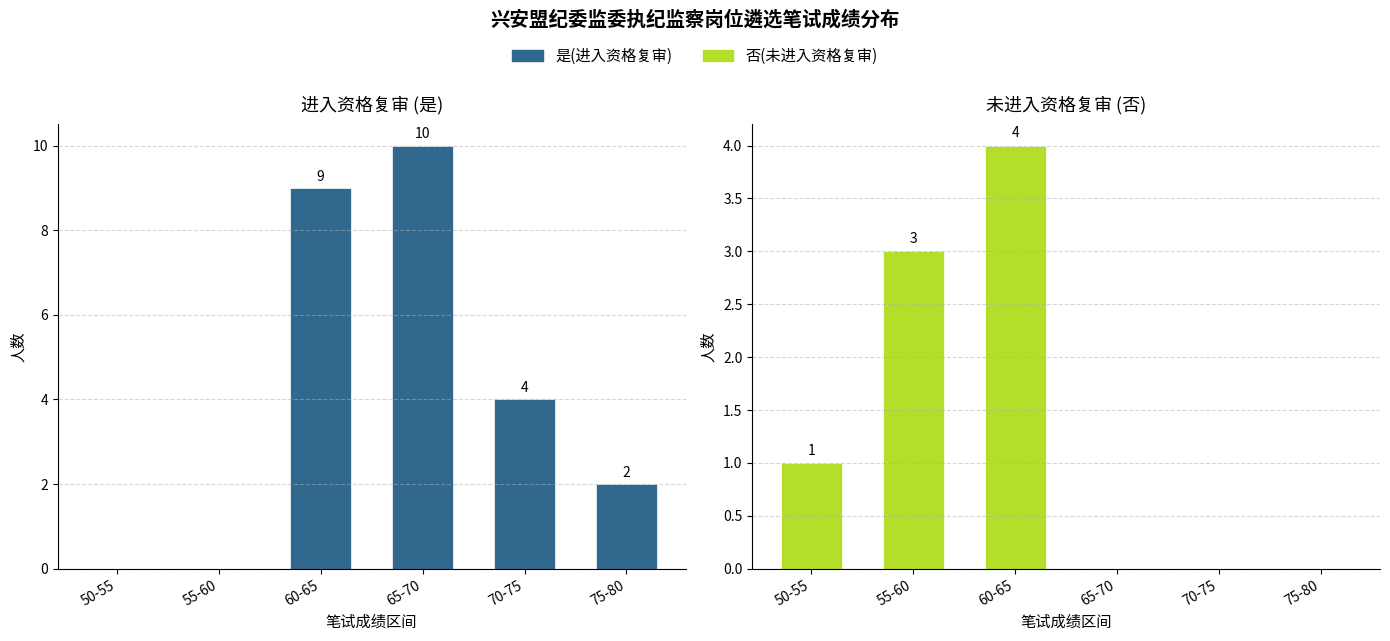

How many data points in 是(进入资格复审) are less than 4?

3